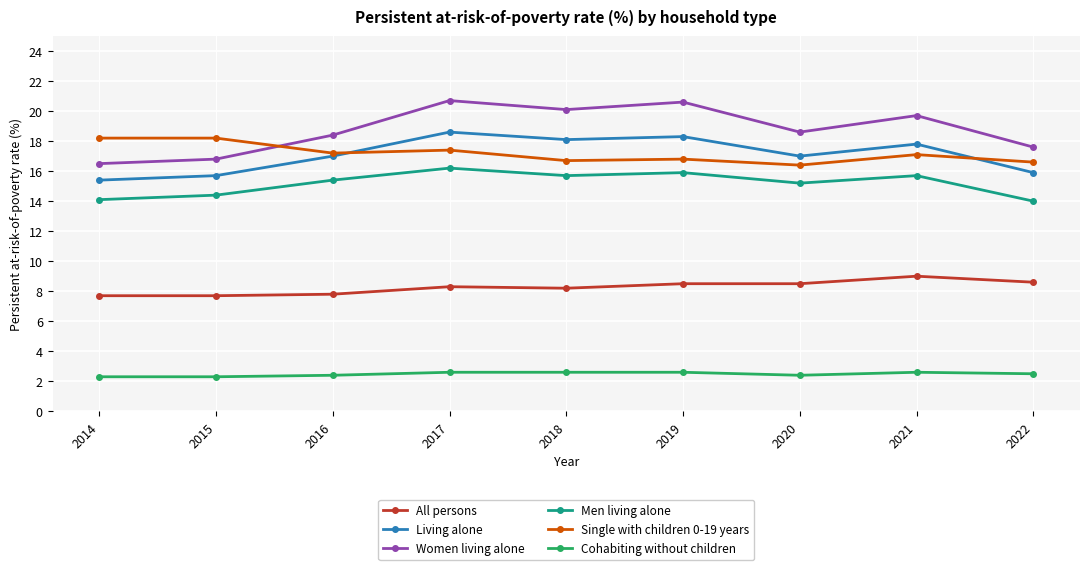

What is the difference between the highest and lowest values at 2021?

17.1